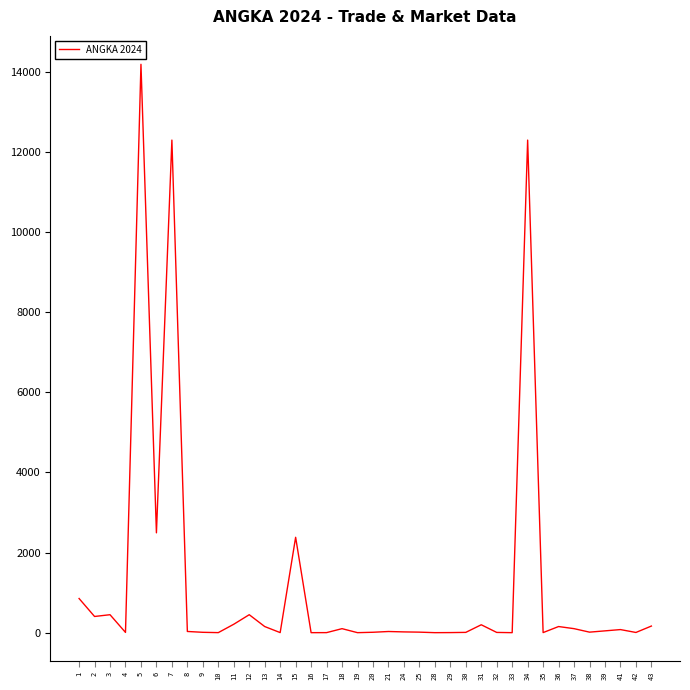

Between 25 and 34, which is larger?

34